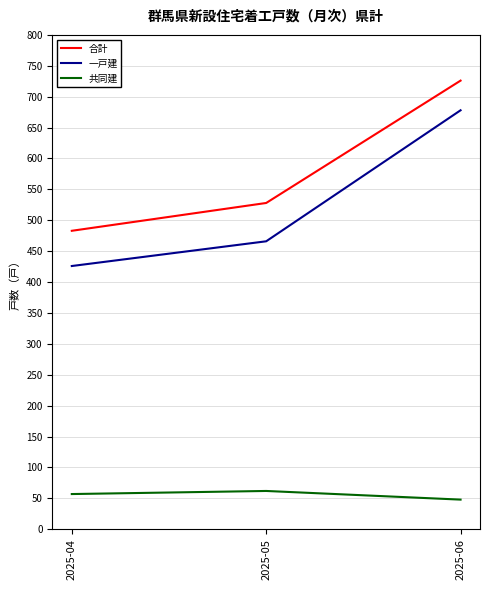

What is the approximate value of 一戸建 at 2025-05, to the nearest 10?

470